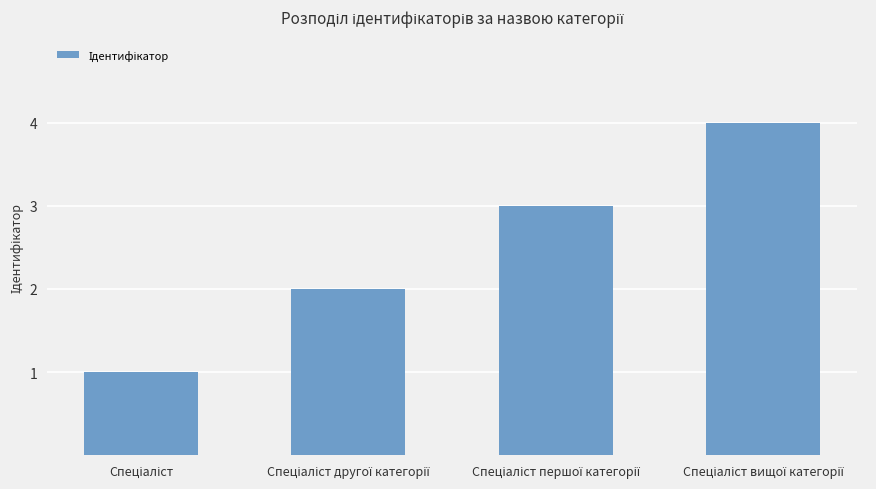

What is the maximum value shown in the chart?

4